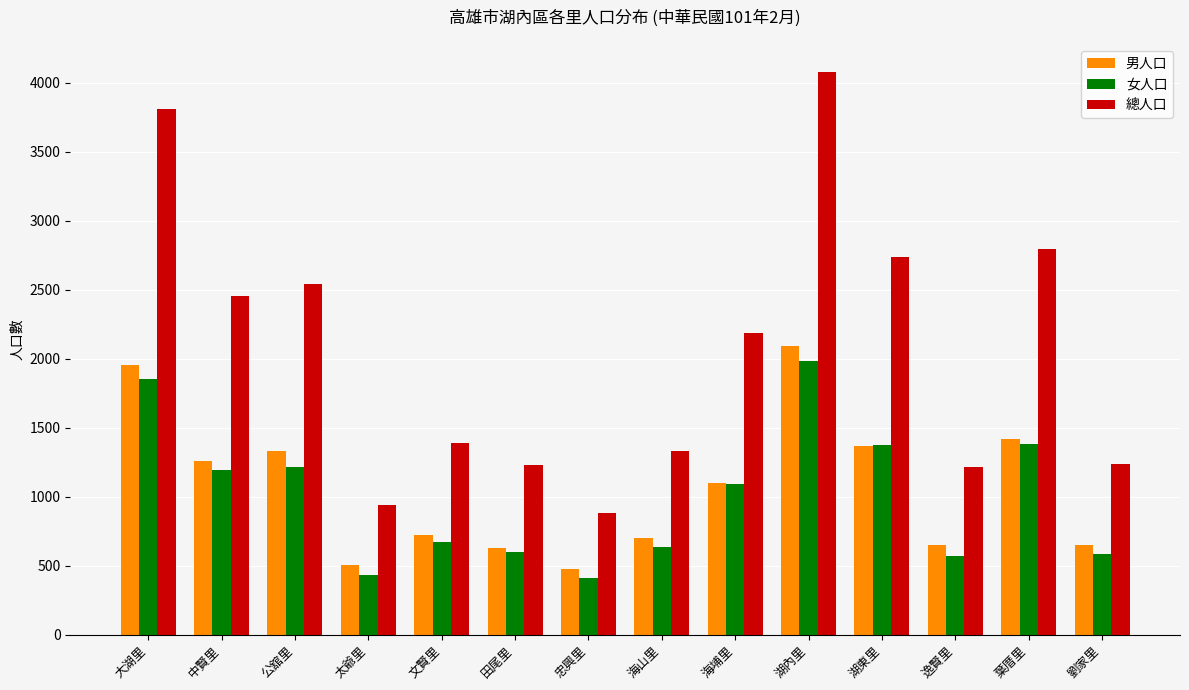

Which label corresponds to the largest value in the chart?

湖內里